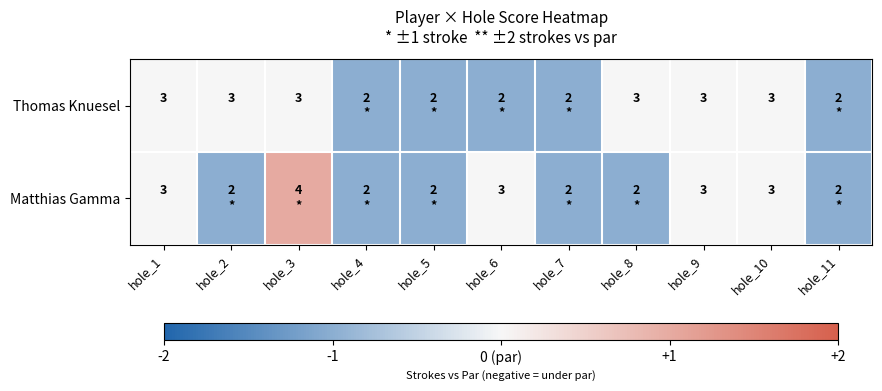

True or false: Thomas Knuesel has a value of 3 at hole_10.

True